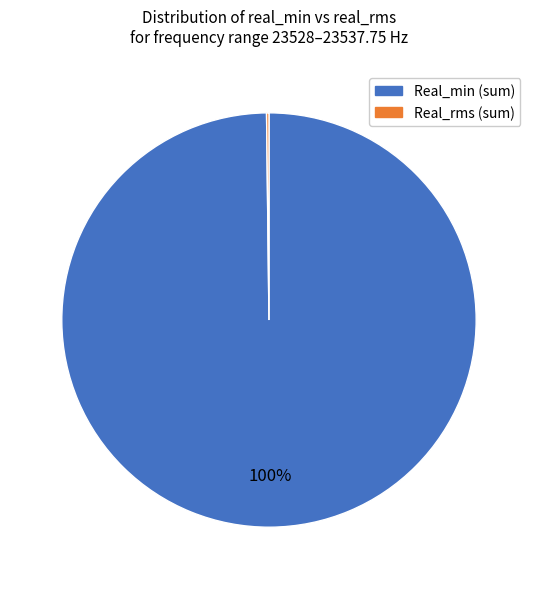

To the nearest percent, what is the average slice percentage?

50%